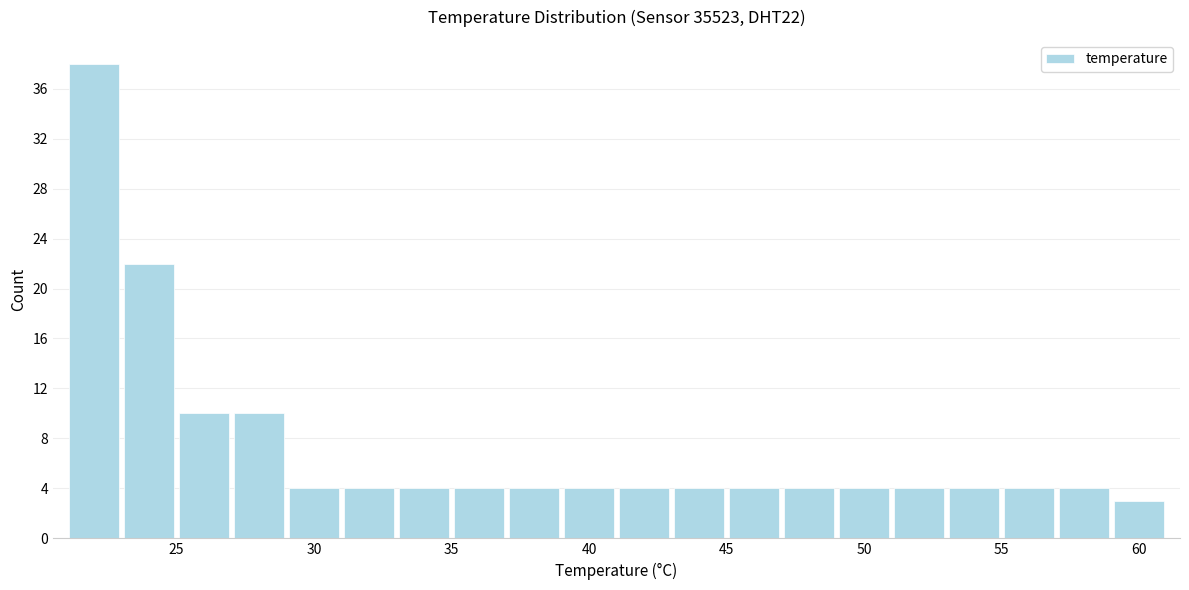

Over which range of the x-axis is the bar tallest?

21 to 23